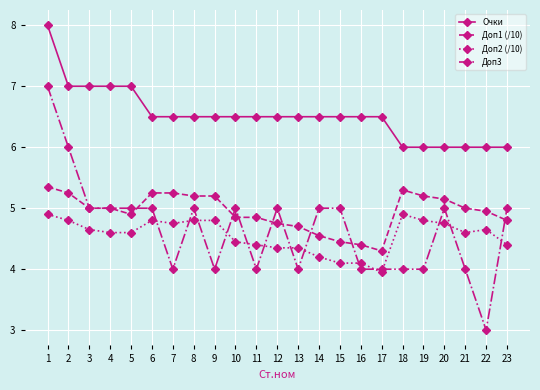

What is the sum of the Очки values at 12 and 9?

13.0